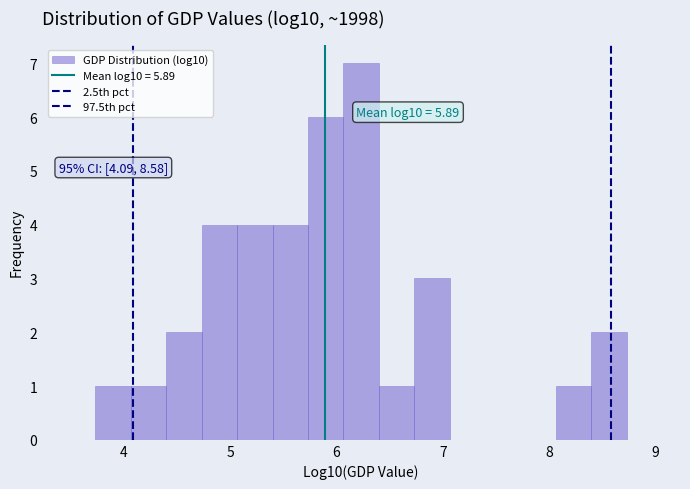

Read against the x-axis, roughly where is the centre of the tallest bar?

6.2